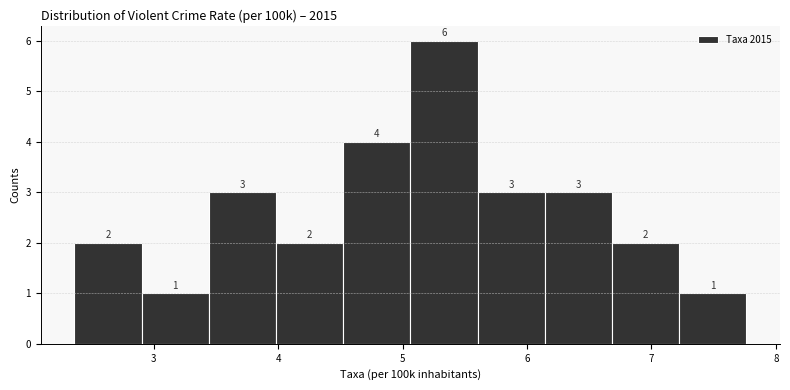

Which range on the x-axis has the tallest bar?

5.1 to 5.6